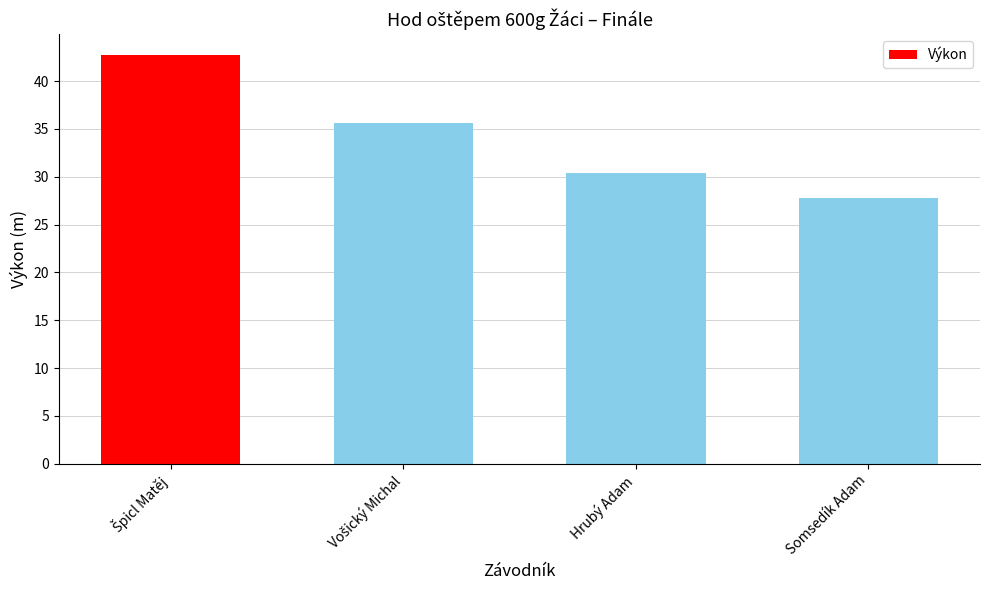

True or false: the data shows 30.4 at Hrubý Adam.

True